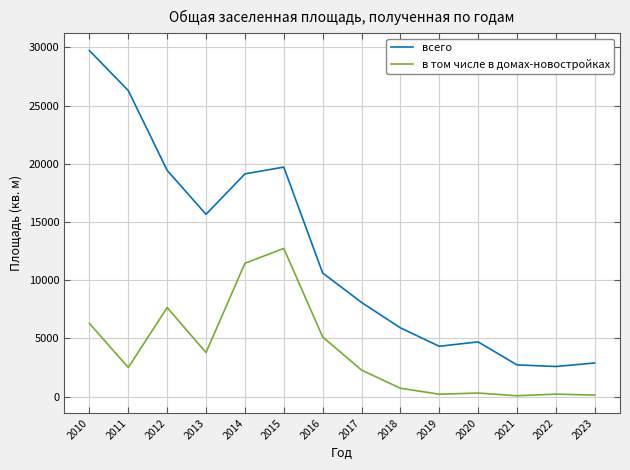

Where is всего nearest to the value 16156?

2013